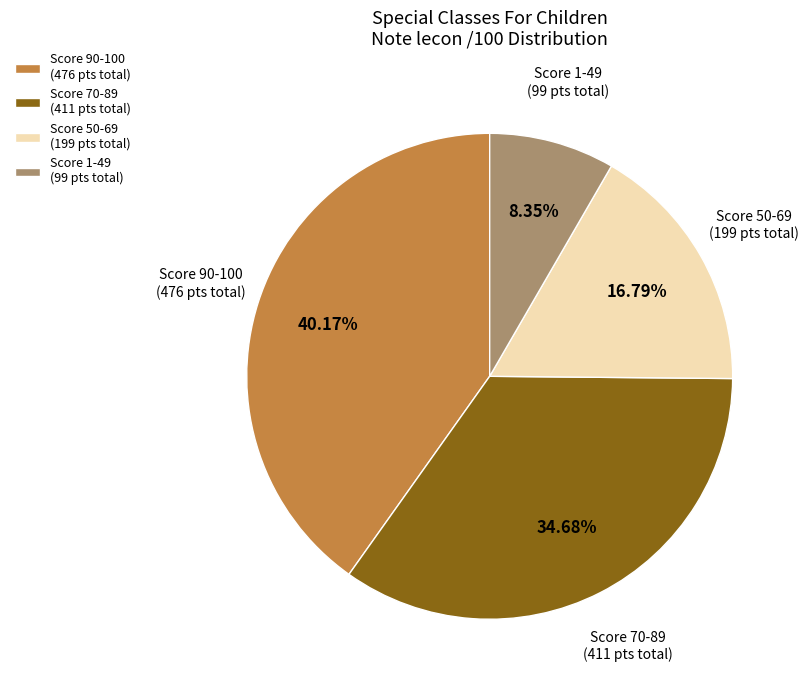

Do Score 90-100 (476 pts total) and Score 1-49 (99 pts total) together represent more than half of the pie?

No